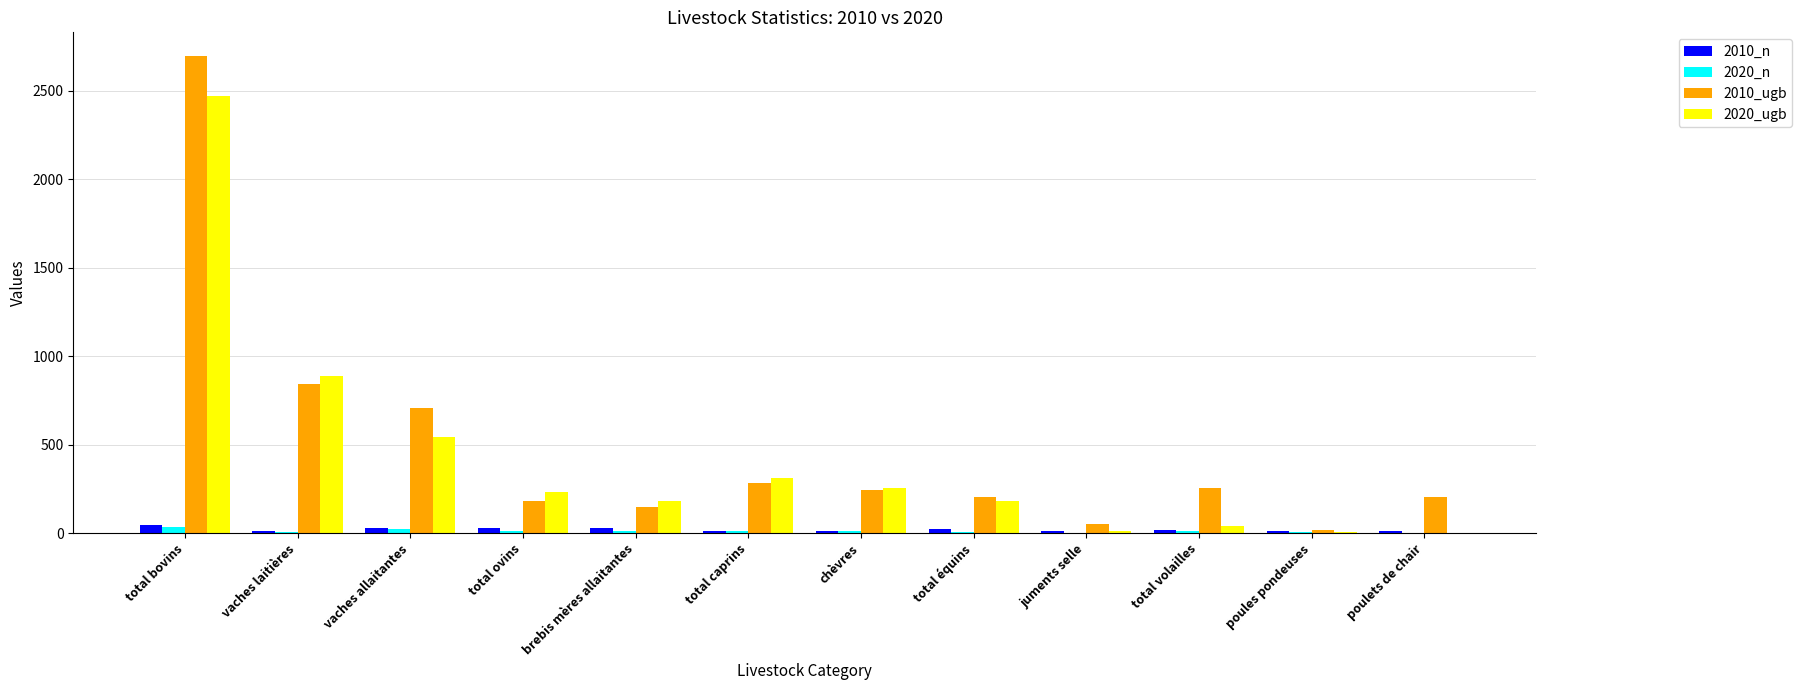

What is the total value across all series at total volailles?

326.0